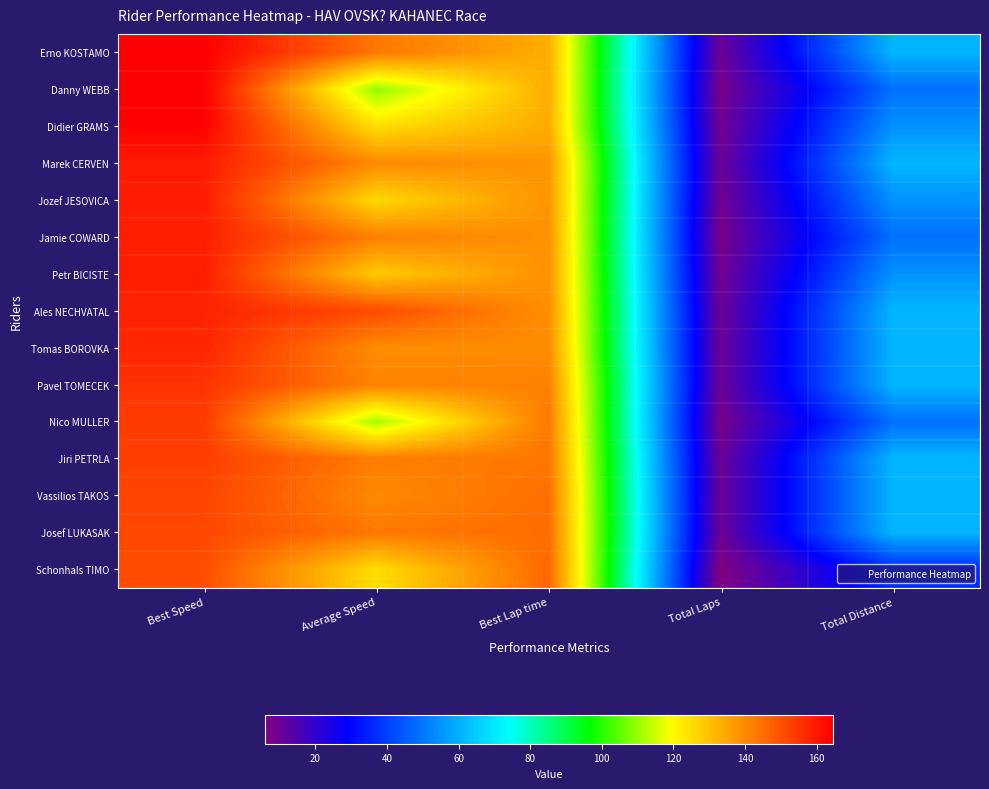

At how many categories does at least one series exceed 152?

1